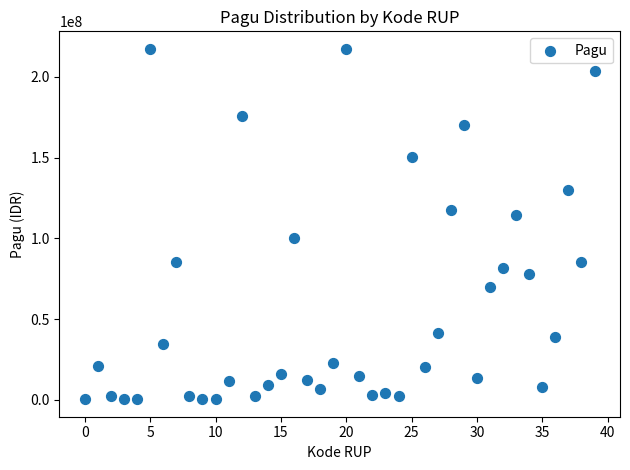

What is the range of Y values (max minus min)?

216860000